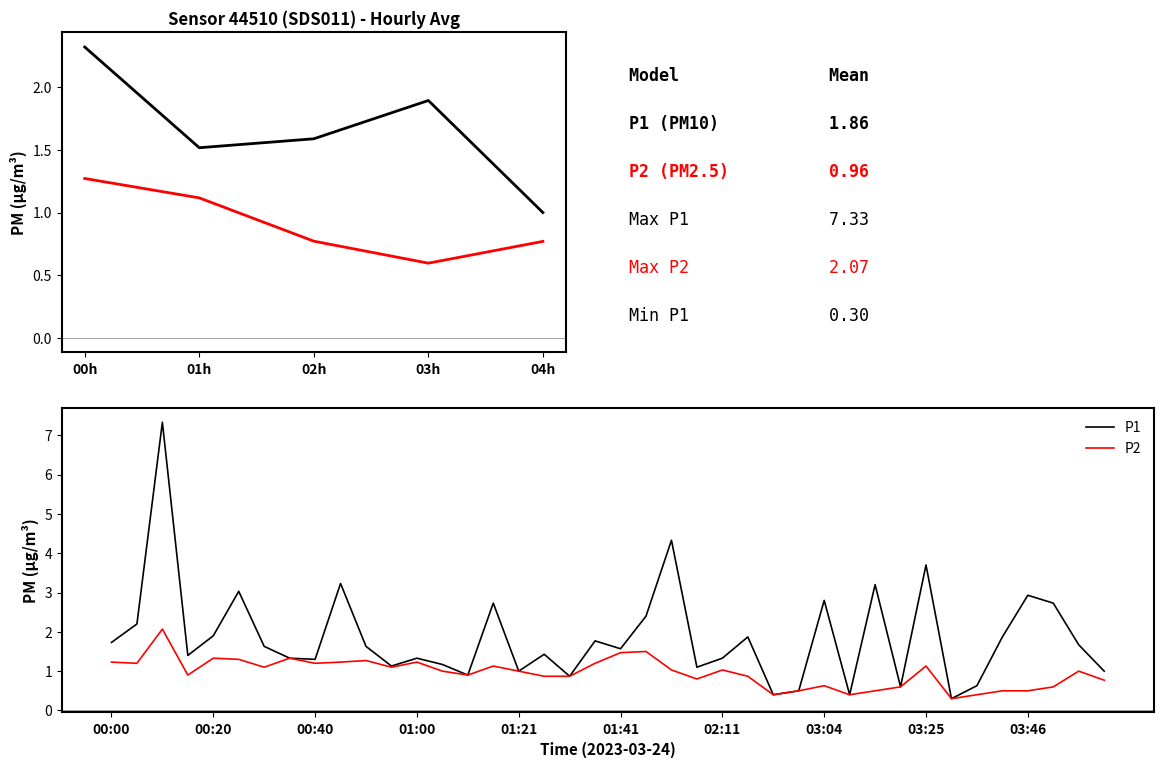

At how many categories does at least one series exceed 2?

12